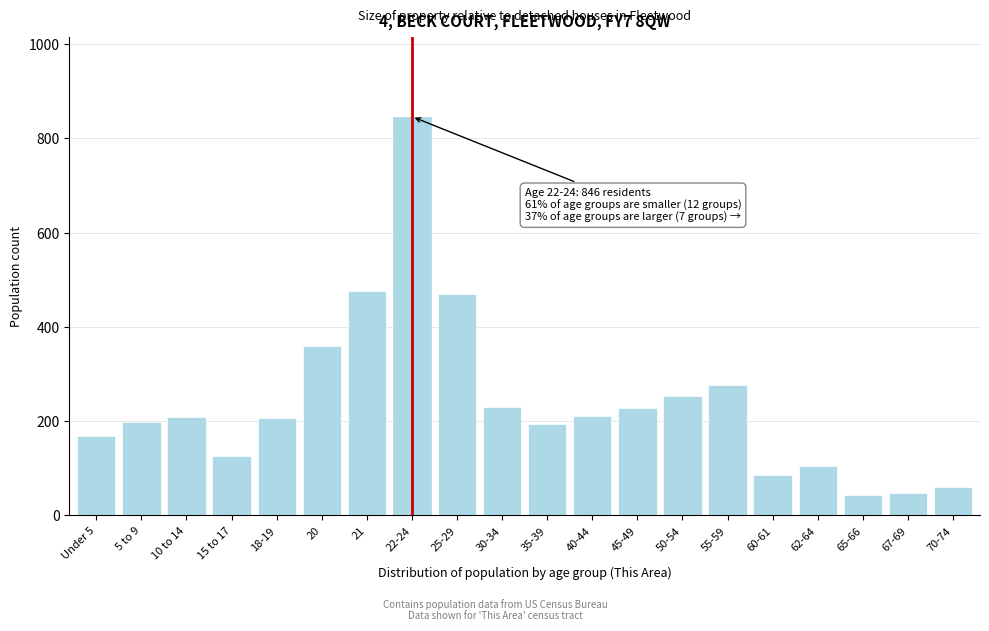

What is the average value?

240